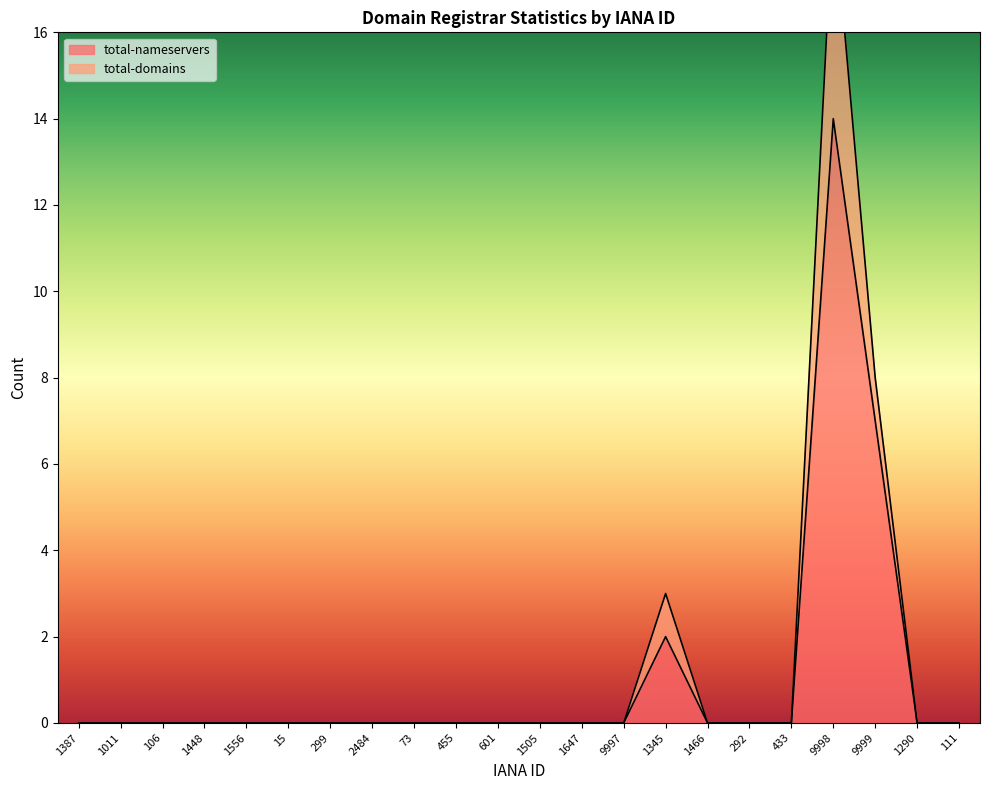

The value at 292 is 0. True or false?

True